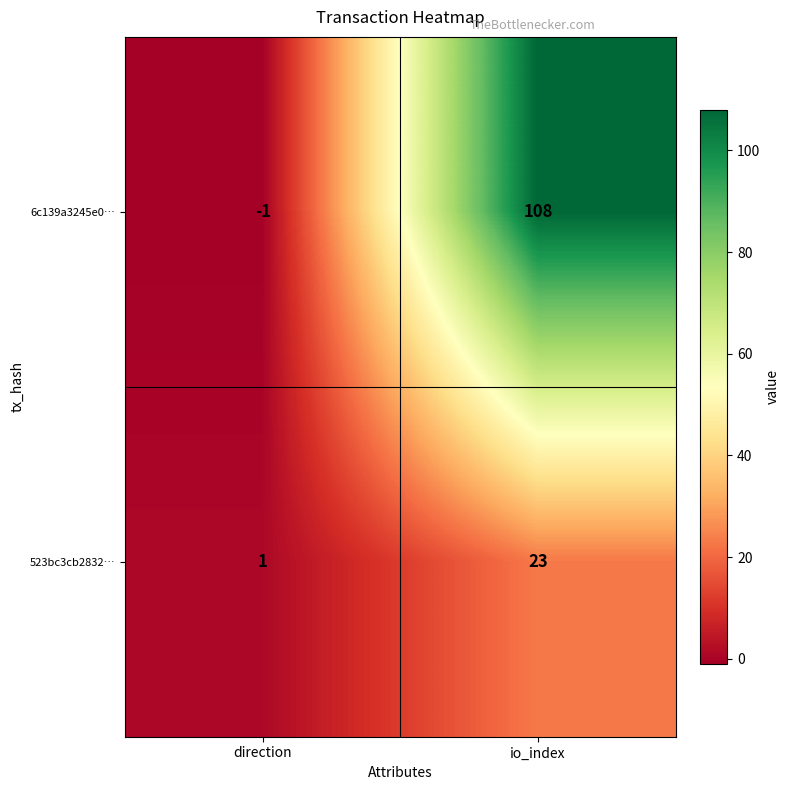

Which category has the lowest value in the 6c139a3245e0… series?

direction